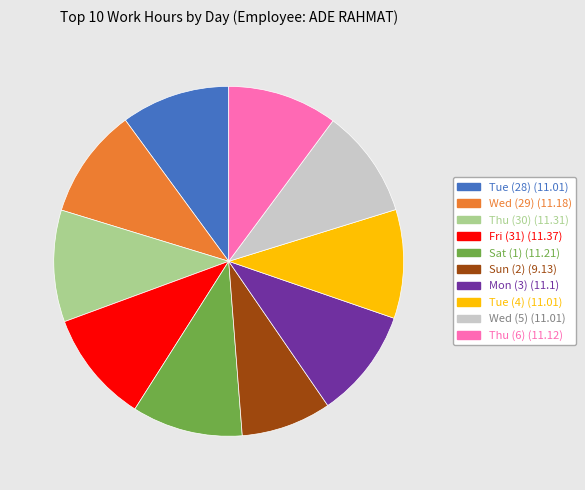

Does Tue (4) (11.01) account for over 50% of the chart?

No